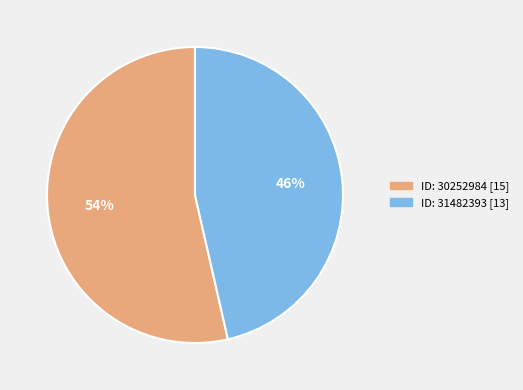

To the nearest percent, what is the average slice percentage?

50%